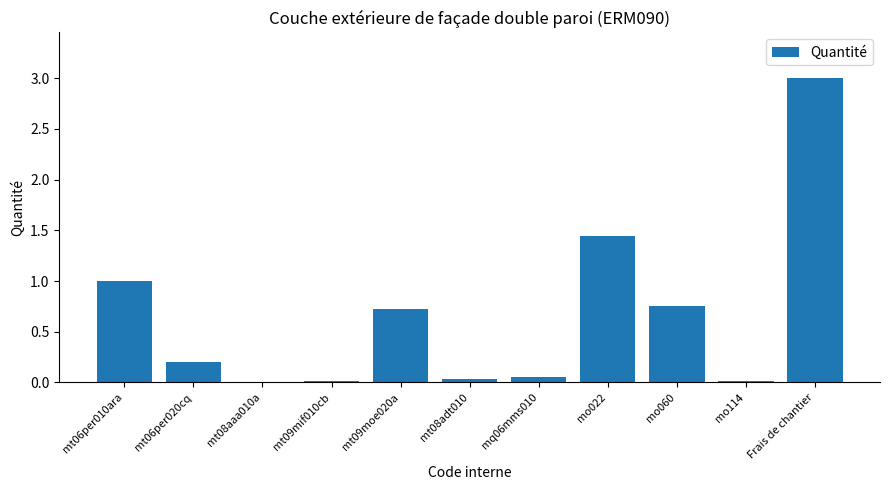

What is the sum of the values at Frais de chantier and mt09moe020a?

3.7